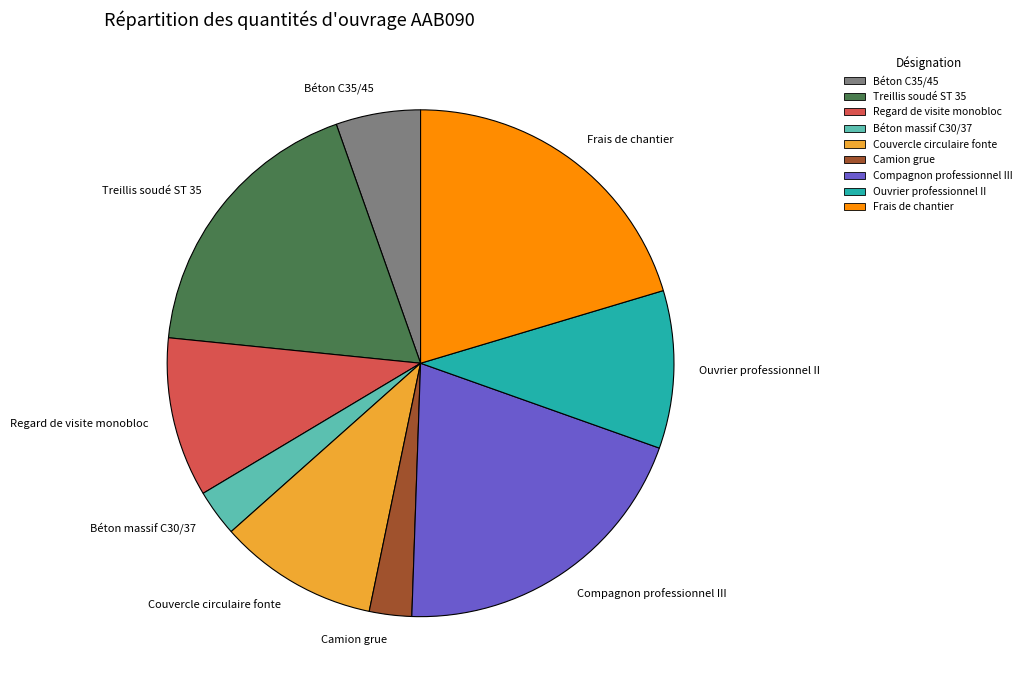

Does any single category account for the majority?

No